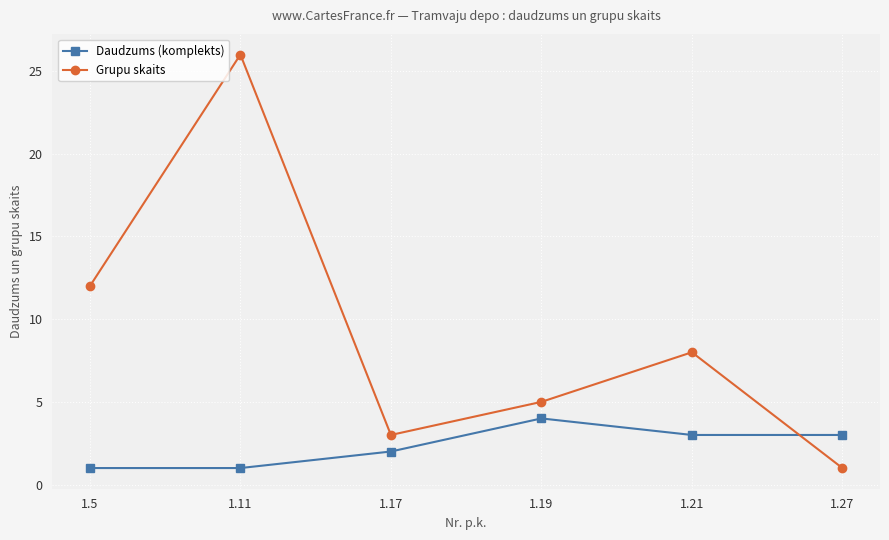

What is the sum of the Grupu skaits values at 1.19 and 1.11?

31